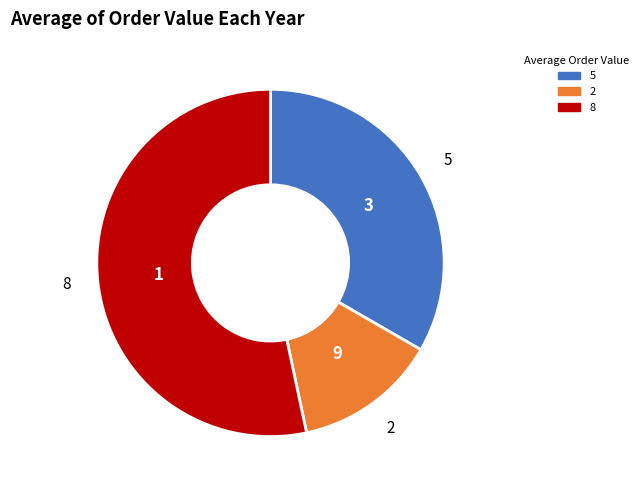

Between 5 and 8, which is larger?

8